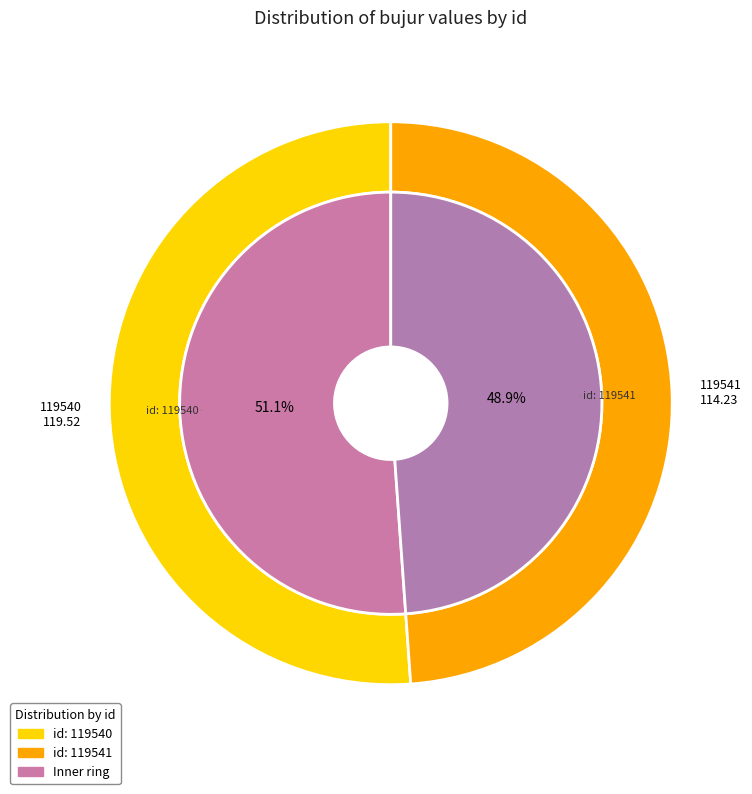

Is there a majority slice in this chart?

Yes